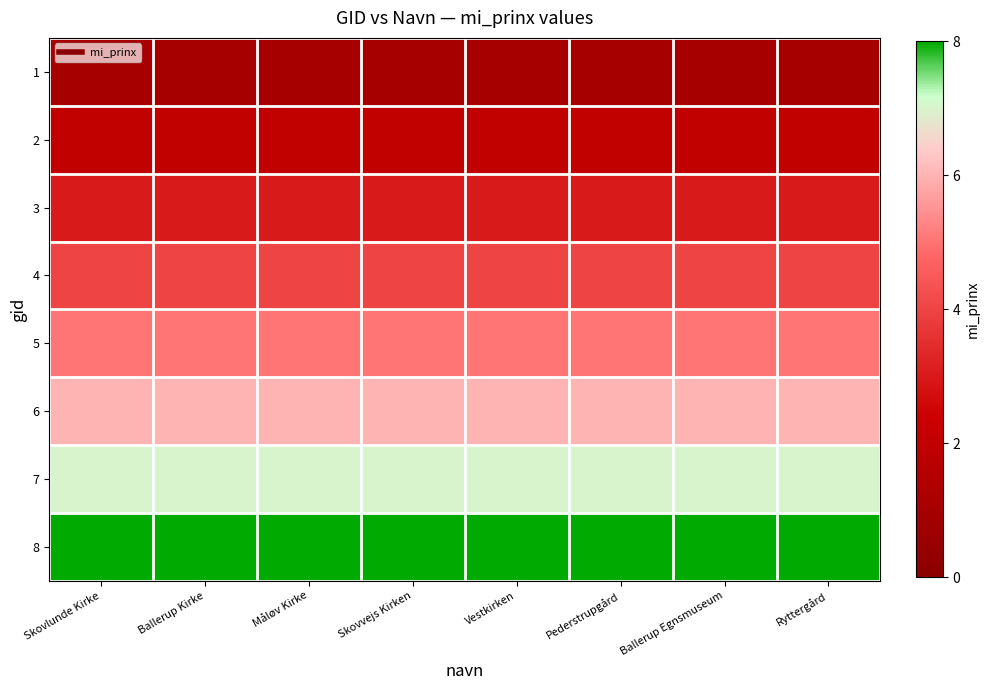

Reading right to left, what are all the values shown in this chart?

1: Ryttergård=1	Ballerup Egnsmuseum=1	Pederstrupgård=1	Vestkirken=1	Skovvejs Kirken=1	Måløv Kirke=1	Ballerup Kirke=1	Skovlunde Kirke=1
2: Ryttergård=2	Ballerup Egnsmuseum=2	Pederstrupgård=2	Vestkirken=2	Skovvejs Kirken=2	Måløv Kirke=2	Ballerup Kirke=2	Skovlunde Kirke=2
3: Ryttergård=3	Ballerup Egnsmuseum=3	Pederstrupgård=3	Vestkirken=3	Skovvejs Kirken=3	Måløv Kirke=3	Ballerup Kirke=3	Skovlunde Kirke=3
4: Ryttergård=4	Ballerup Egnsmuseum=4	Pederstrupgård=4	Vestkirken=4	Skovvejs Kirken=4	Måløv Kirke=4	Ballerup Kirke=4	Skovlunde Kirke=4
5: Ryttergård=5	Ballerup Egnsmuseum=5	Pederstrupgård=5	Vestkirken=5	Skovvejs Kirken=5	Måløv Kirke=5	Ballerup Kirke=5	Skovlunde Kirke=5
6: Ryttergård=6	Ballerup Egnsmuseum=6	Pederstrupgård=6	Vestkirken=6	Skovvejs Kirken=6	Måløv Kirke=6	Ballerup Kirke=6	Skovlunde Kirke=6
7: Ryttergård=7	Ballerup Egnsmuseum=7	Pederstrupgård=7	Vestkirken=7	Skovvejs Kirken=7	Måløv Kirke=7	Ballerup Kirke=7	Skovlunde Kirke=7
8: Ryttergård=8	Ballerup Egnsmuseum=8	Pederstrupgård=8	Vestkirken=8	Skovvejs Kirken=8	Måløv Kirke=8	Ballerup Kirke=8	Skovlunde Kirke=8